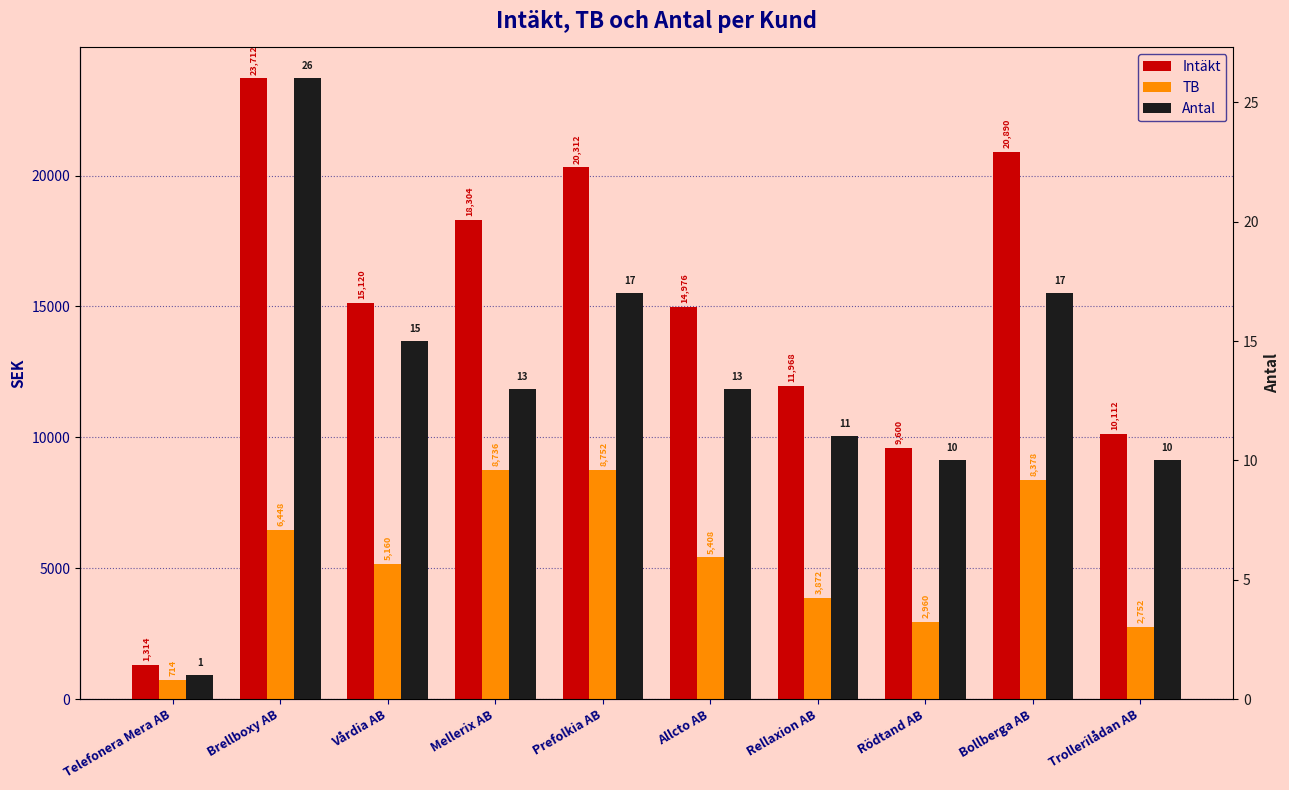

At which category does the chart reach its peak across all series?

Brellboxy AB